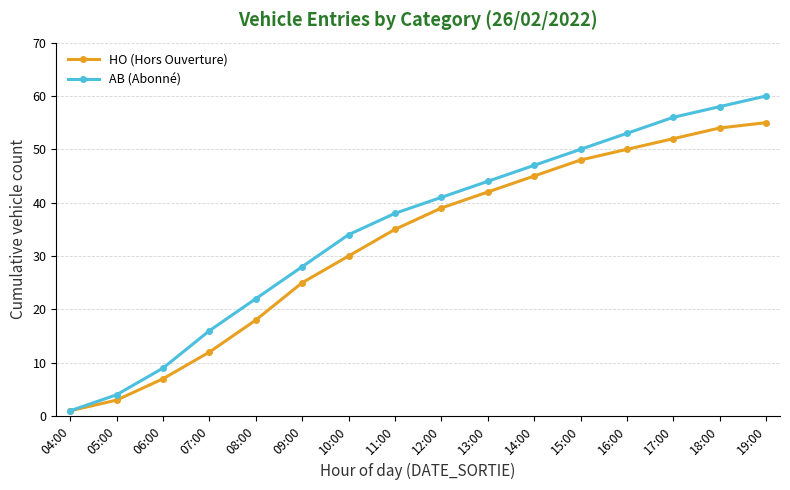

At which category does the chart reach its minimum across all series?

04:00